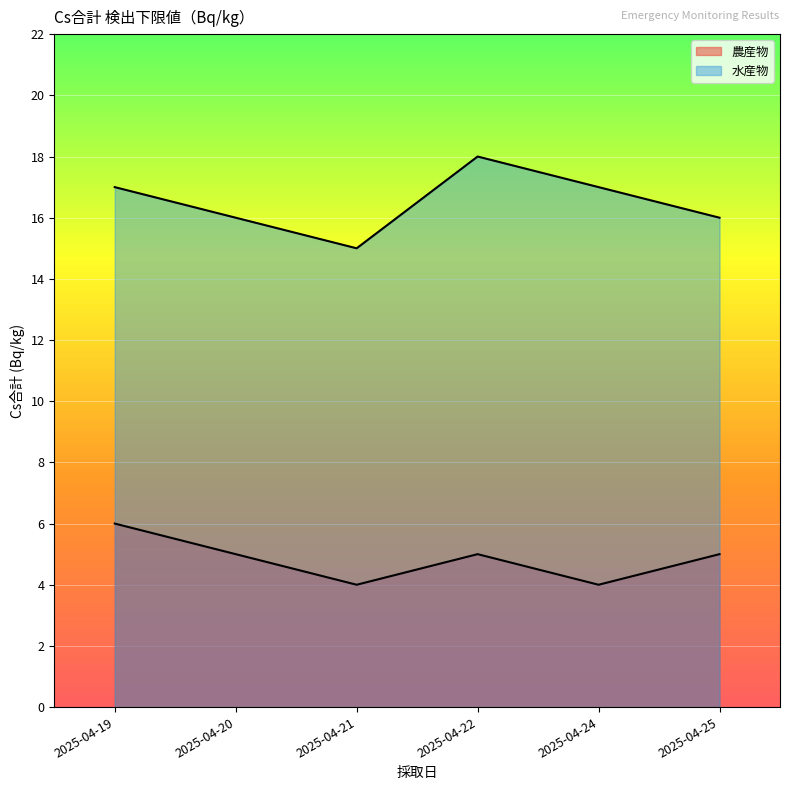

Reading left to right, what are all the values shown in this chart?

農産物: 6	5	4	5	4	5
水産物: 17	16	15	18	17	16